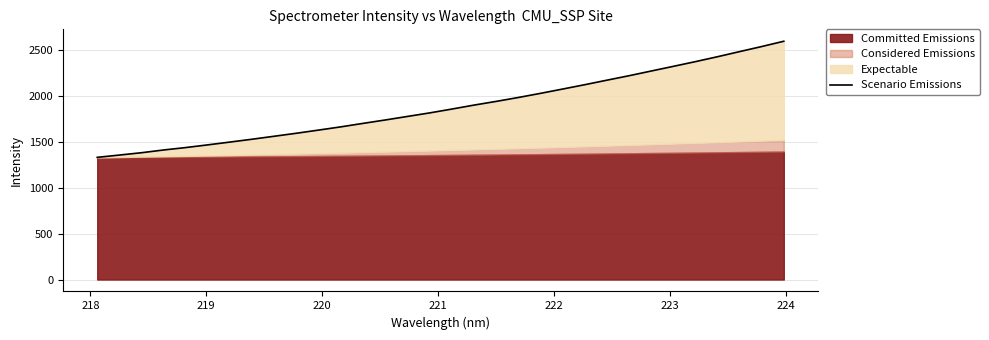

Reading left to right, transcribe all the data shown in this chart.

1328.5	1353.2	1378.8	1408.6	1435.1	1464.5	1495.0	1526.0	1558.3	1590.9	1625.3	1660.3	1698.0	1734.9	1773.3	1811.6	1853.3	1896.4	1936.6	1979.0	2024.0	2070.7	2118.0	2167.1	2215.6	2266.6	2317.4	2368.7	2422.2	2477.9	2533.1	2590.6